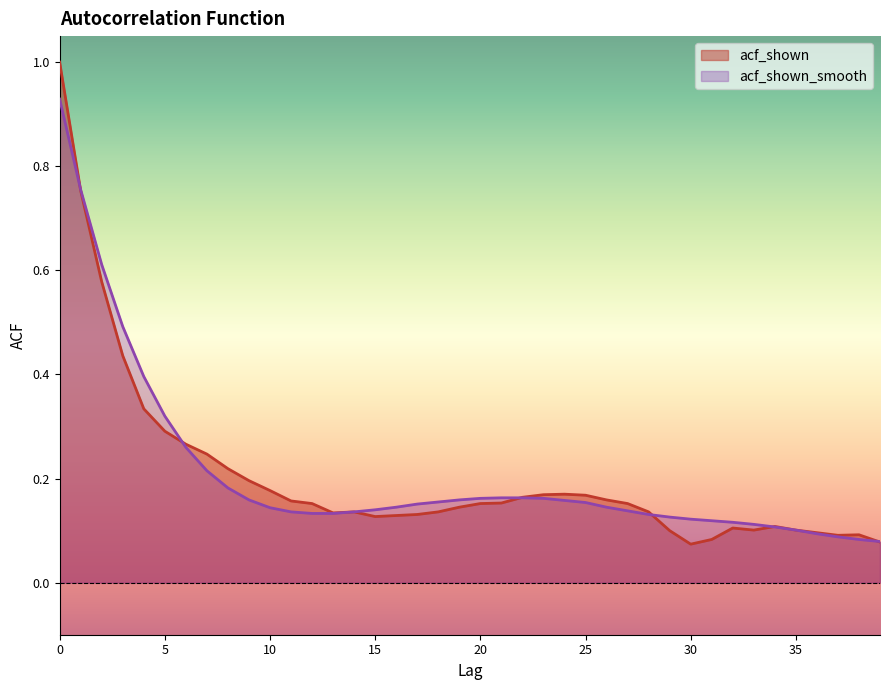

What is the average value of the acf_shown series?

0.2